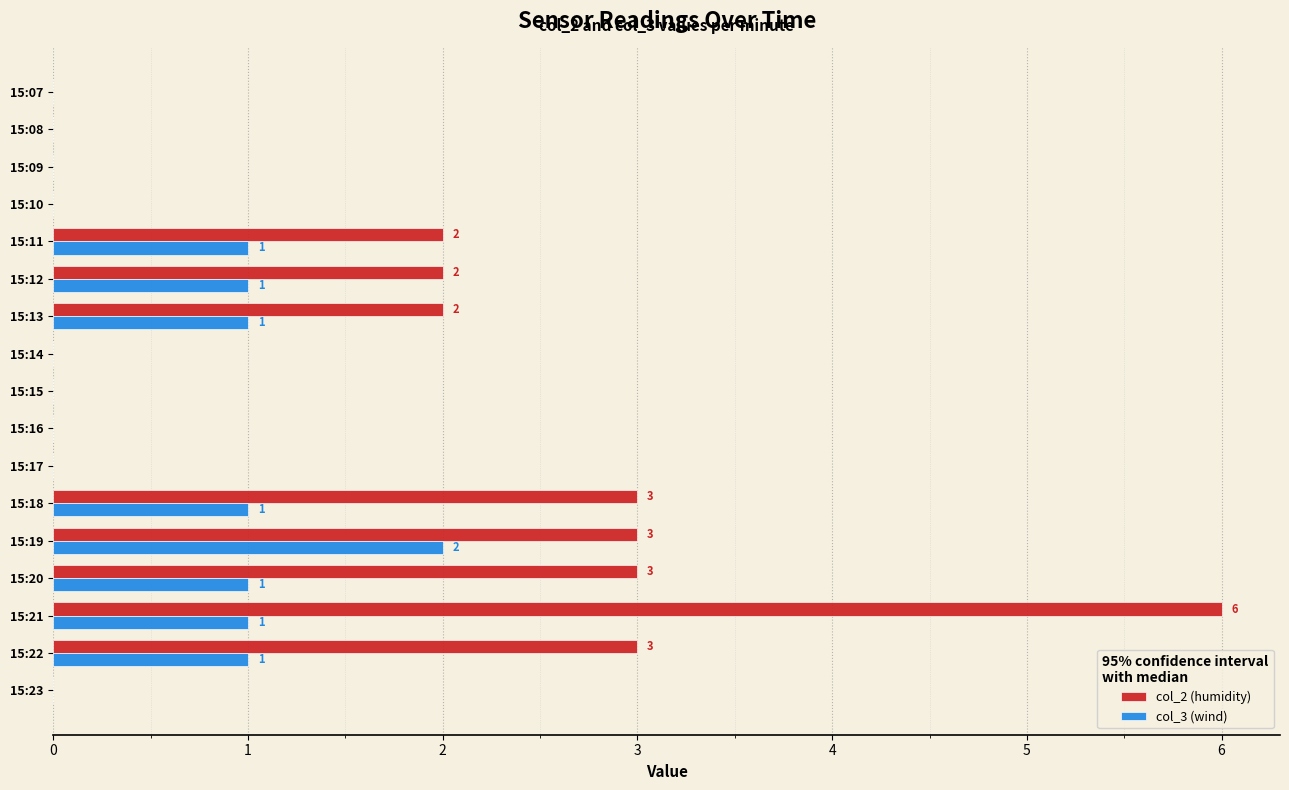

Is it true that col_3 (wind) equals 0 at 15:09?

True